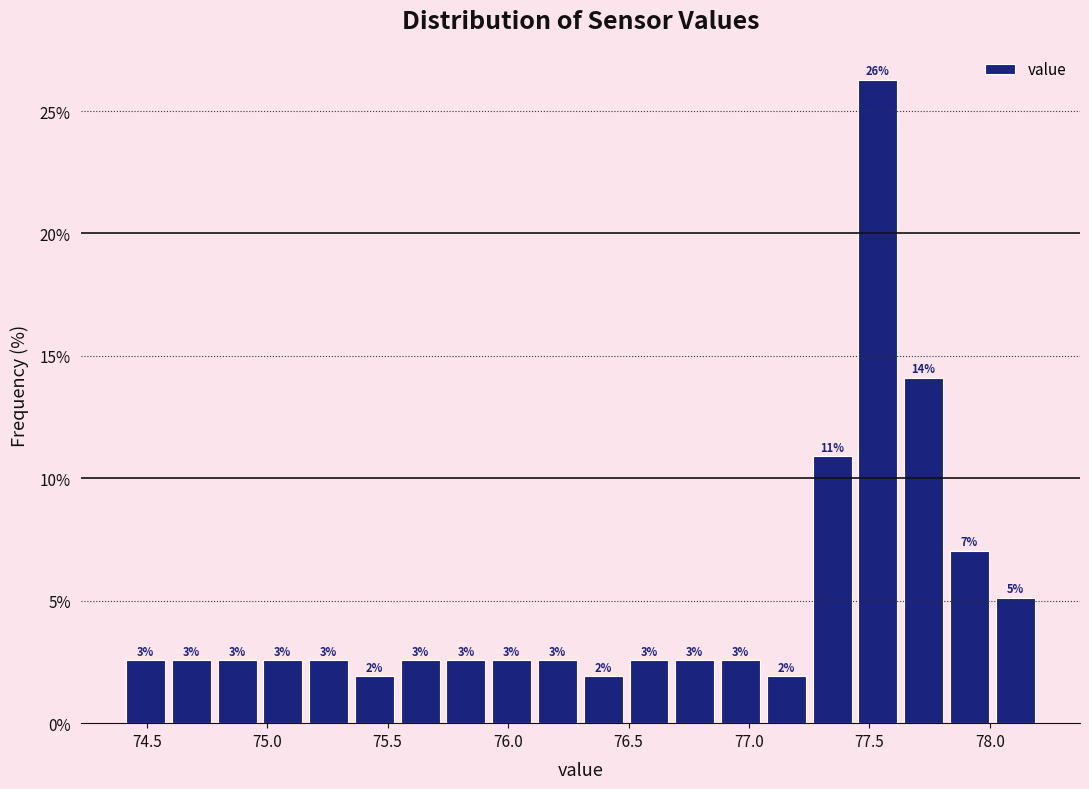

Around what value on the x-axis is the tallest bar? Give the approximate position of its centre, as read against the axis.

77.55